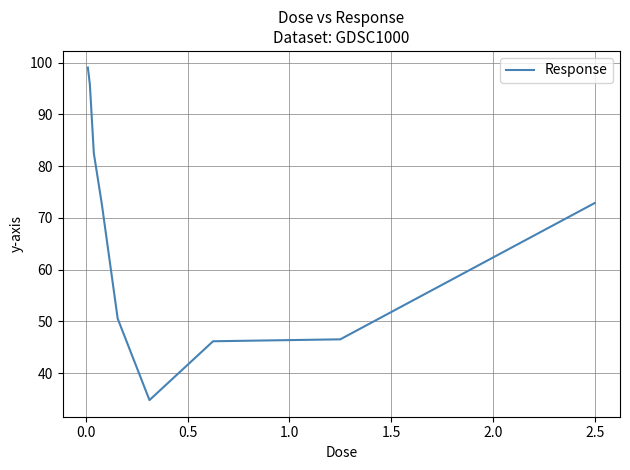

What is the smallest value displayed?

34.8